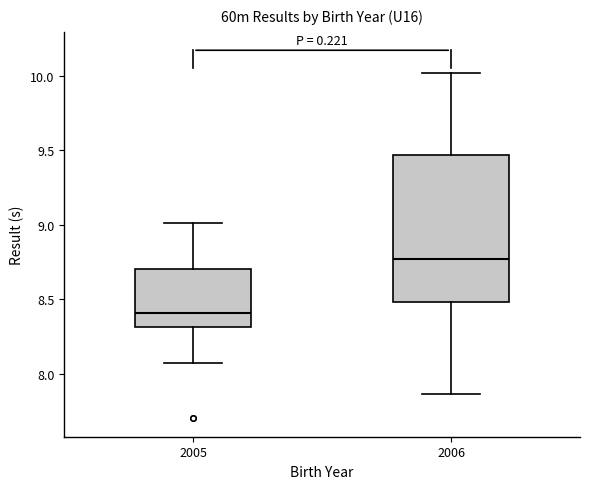

Reading left to right, transcribe this box plot: for each box, give where its median line is, the range the box spans, and where its two whiskers end, as read against the y-axis. The values are not printed on the chart, so give them approximately, as read against the axis.

2005: median 8.40, box 8.30 to 8.70, whiskers 8.05 to 9.00
2006: median 8.75, box 8.50 to 9.45, whiskers 7.85 to 10.00